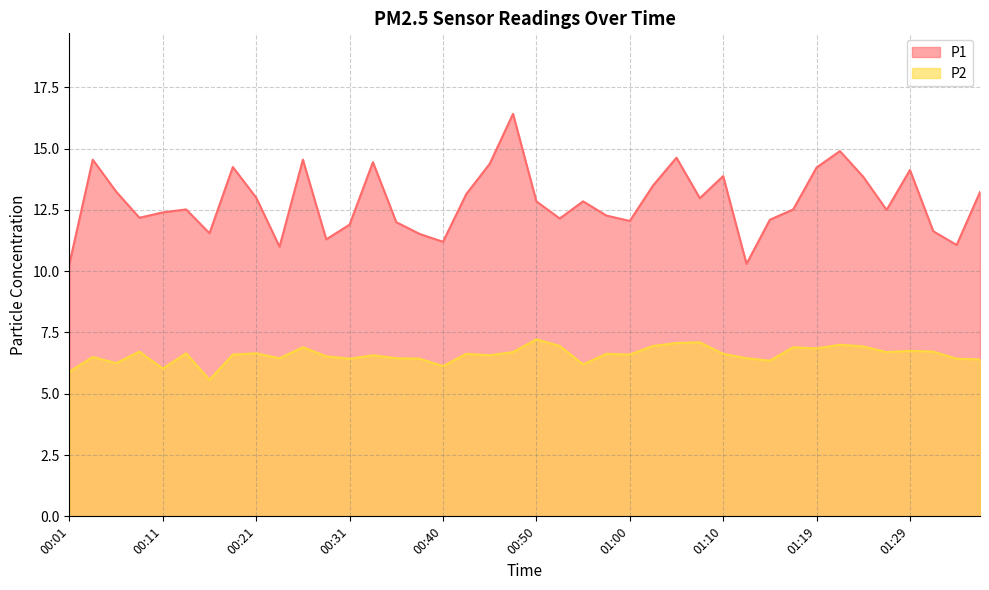

At which category is the sum across all series the highest?

00:48